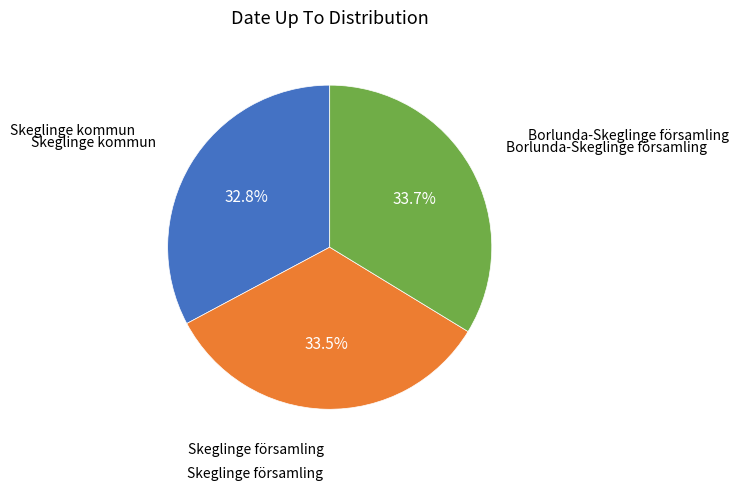

Does any single category account for the majority?

No